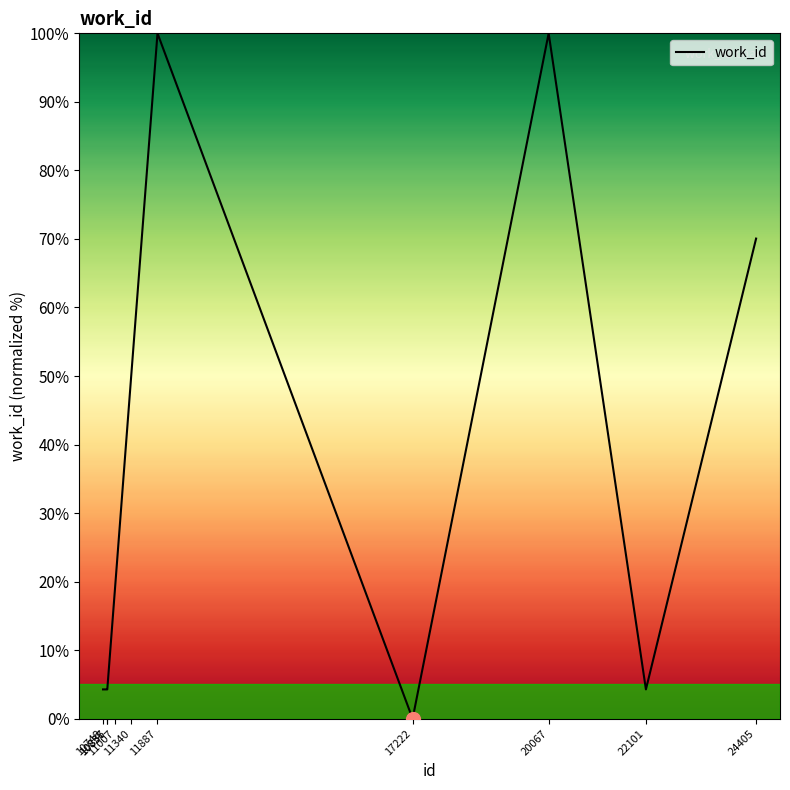

What is the difference between the maximum and second lowest values?

95.7